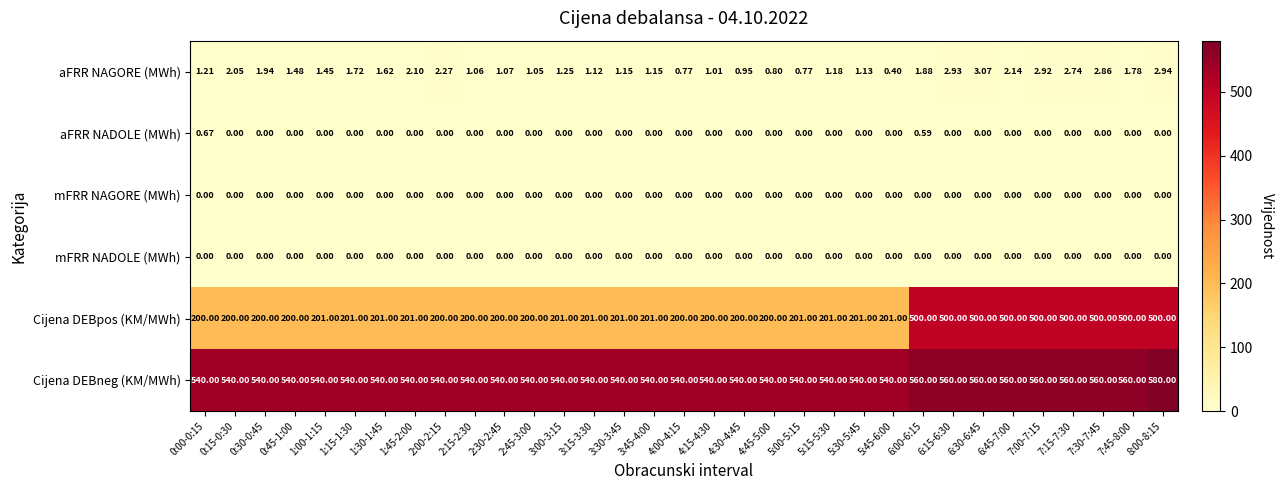

Is the value of mFRR NAGORE (MWh) at 1:30-1:45 greater than the value of aFRR NAGORE (MWh) at 4:45-5:00?

No